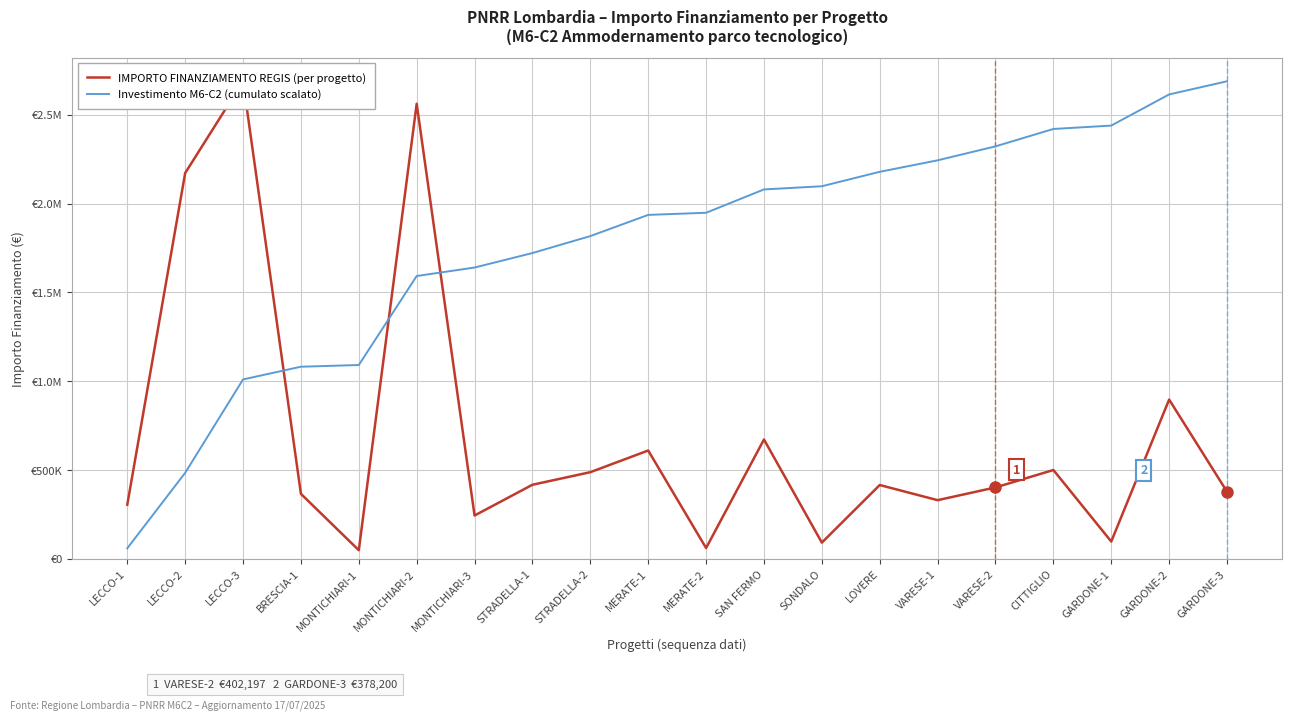

At which label does IMPORTO FINANZIAMENTO REGIS reach its peak?

LECCO-3